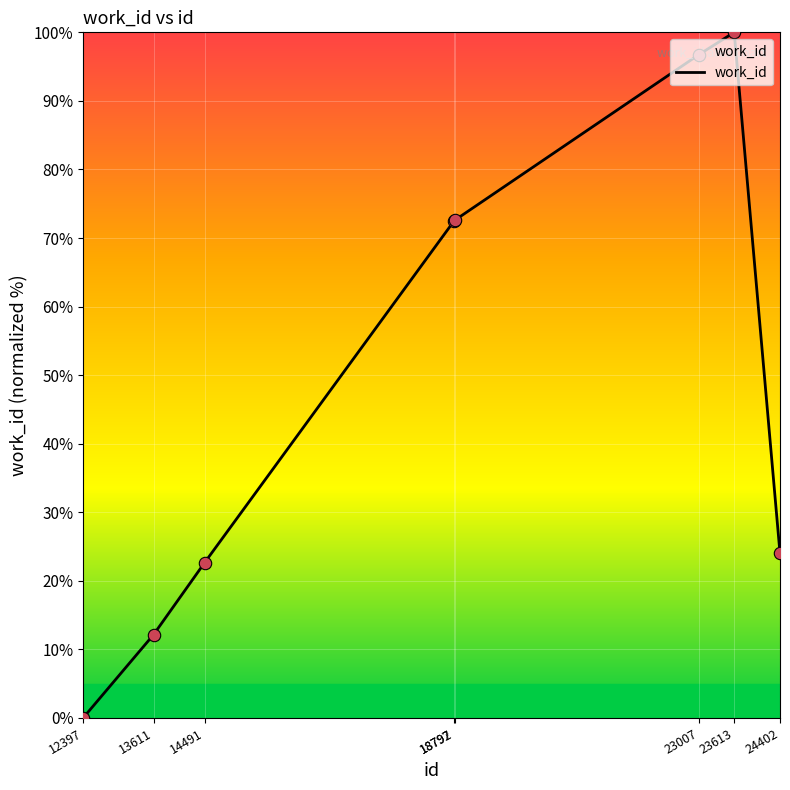

Which has a higher value, 18792 or 23613?

23613